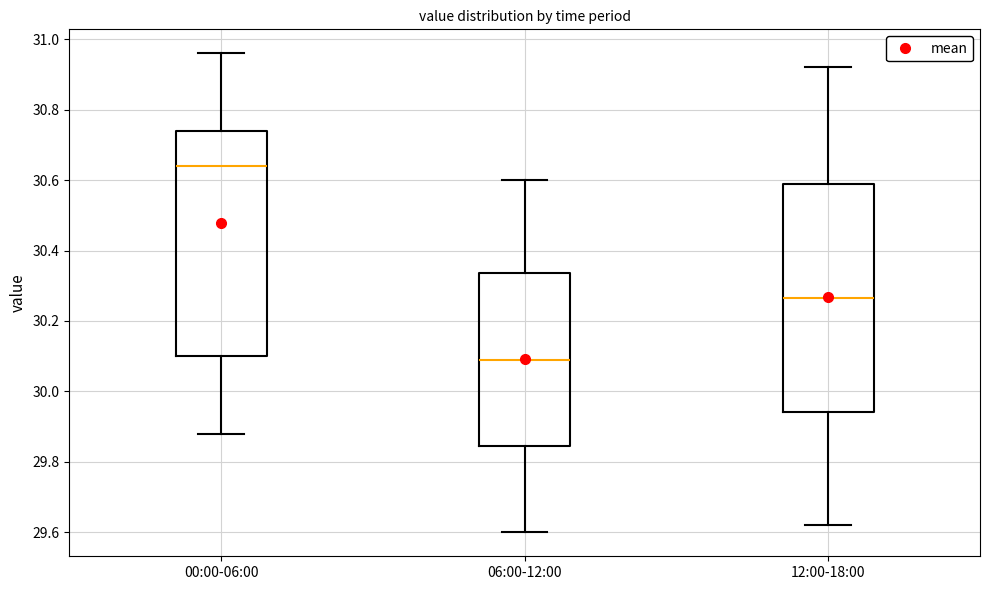

Where does the lower whisker of the box for 00:00-06:00 end on the y-axis? The values are not printed on the chart, so give them approximately, as read against the axis.

29.88